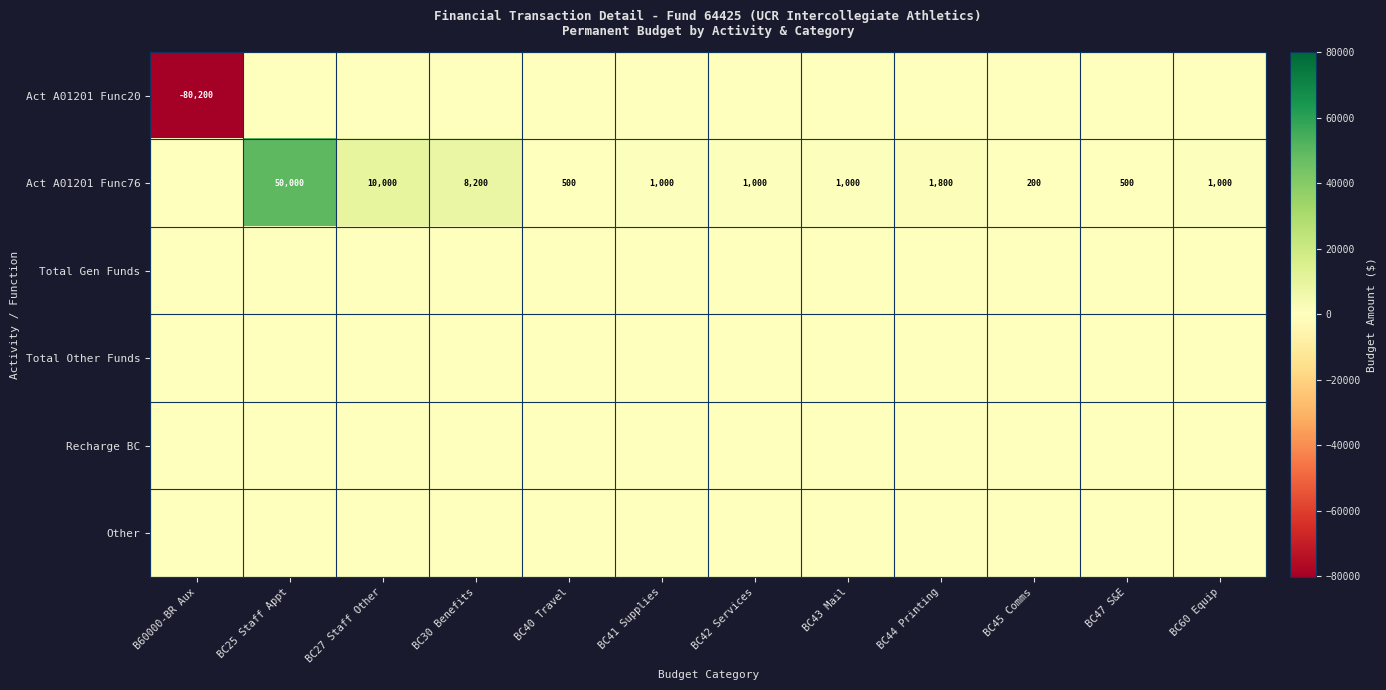

What is the difference between the Act A01201 Func76 values at BC25 Staff Appt and BC30 Benefits?

41800